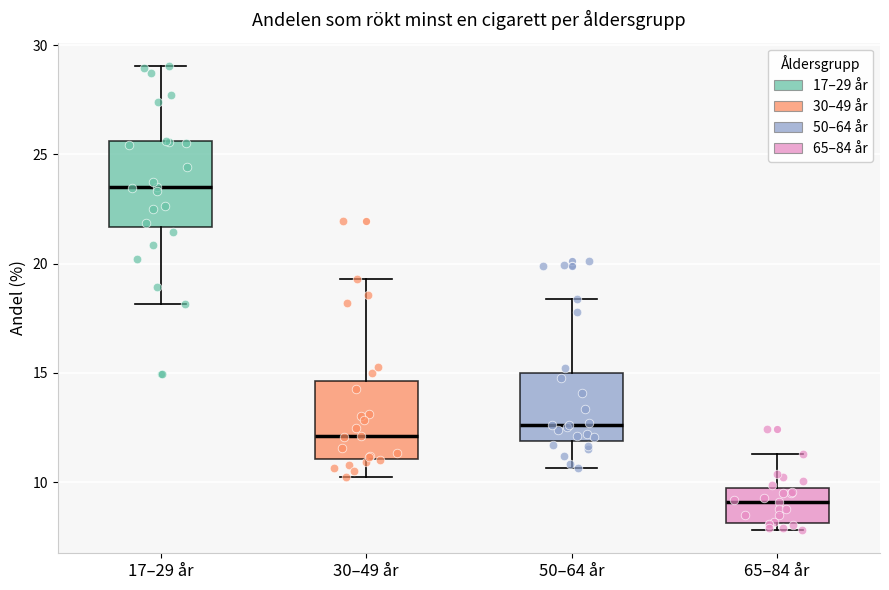

Which box has the highest median line?

17–29 år